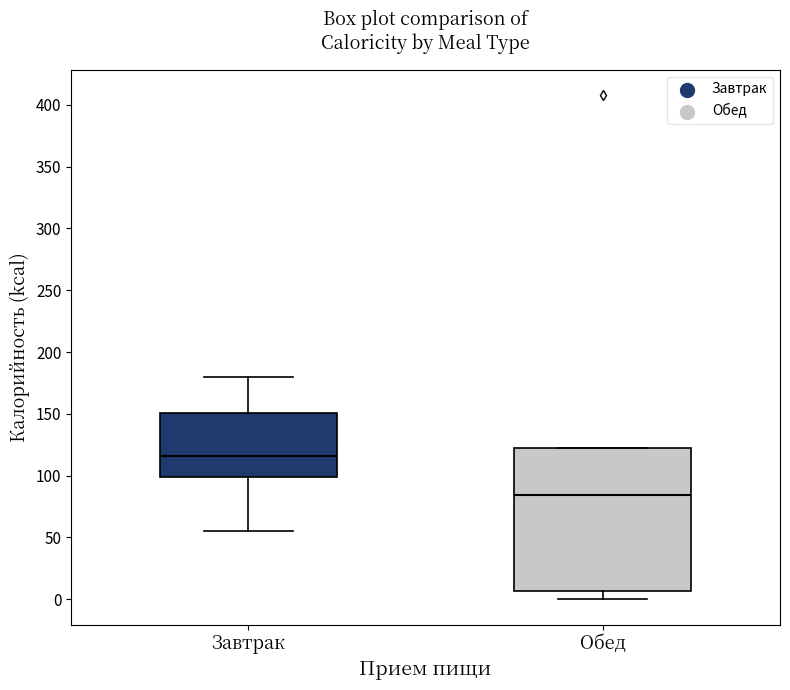

Which box's median line is the highest?

Завтрак